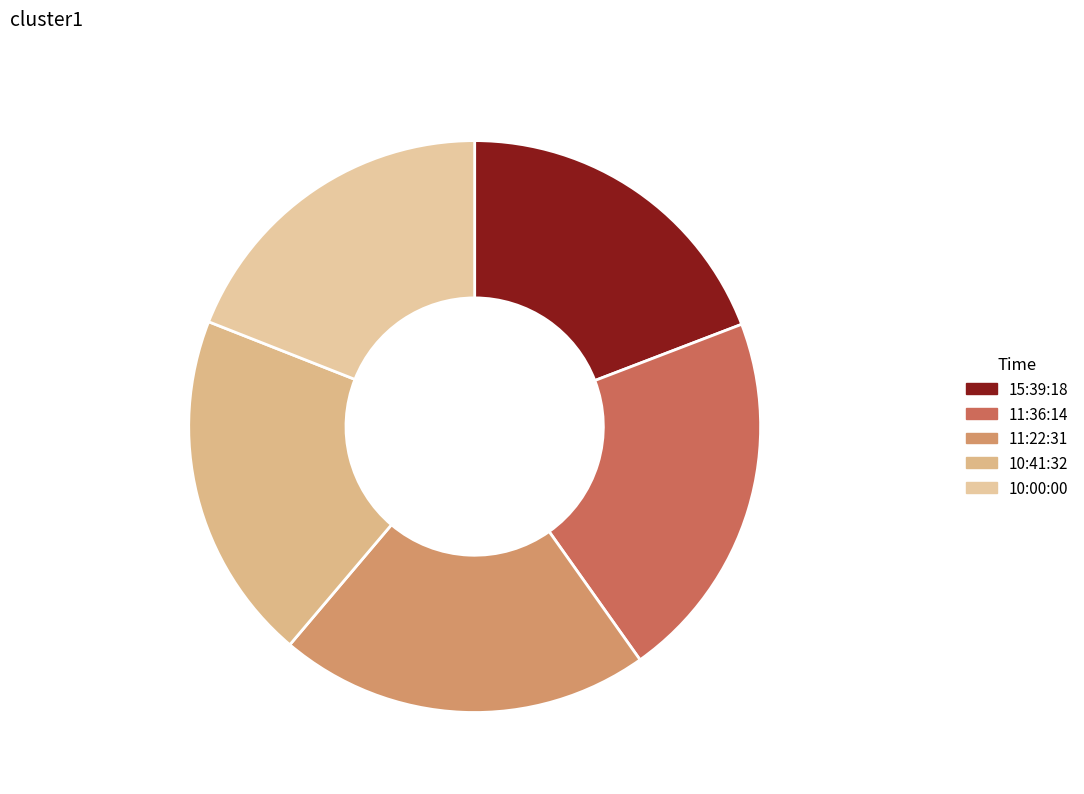

To the nearest percent, what is the difference between the 10:00:00 and 11:22:31 slice percentages?

2%